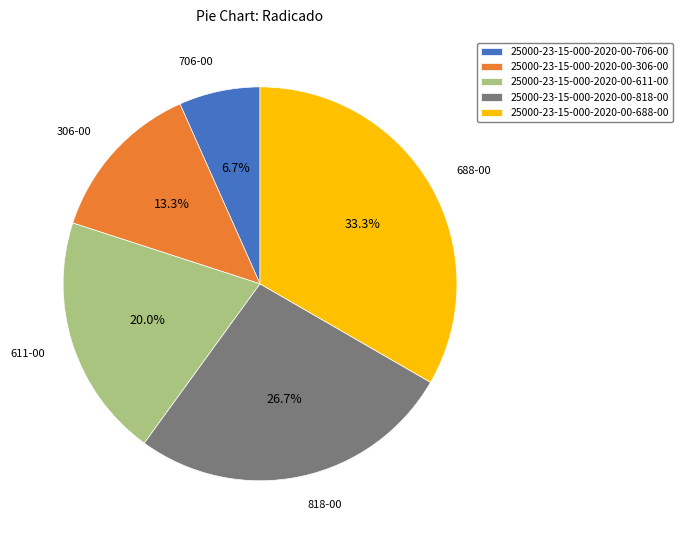

To the nearest percent, what is the combined percentage of 25000-23-15-000-2020-00-306-00 and 25000-23-15-000-2020-00-688-00?

47%